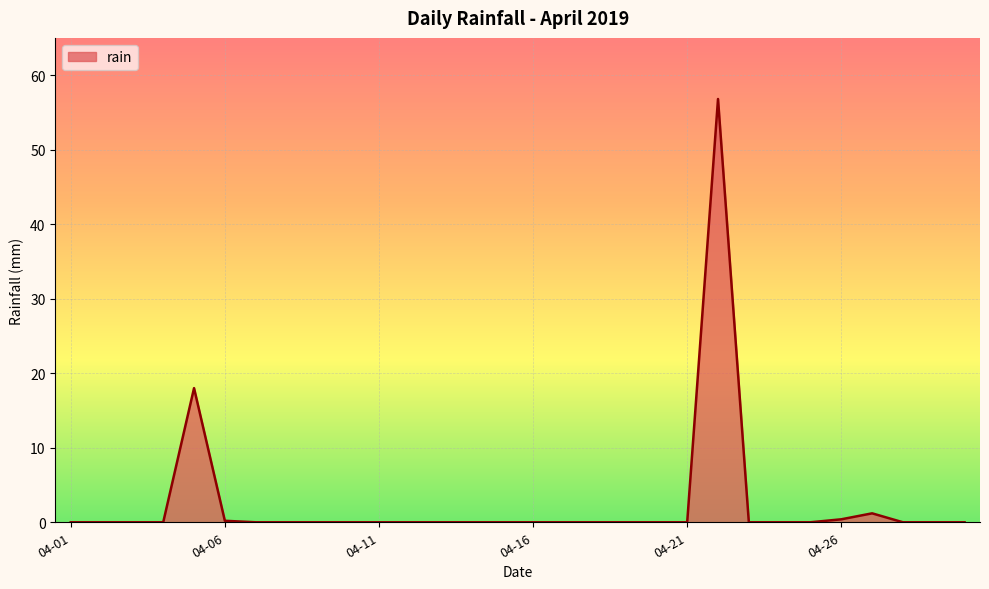

What is the difference between the maximum and minimum values?

56.8